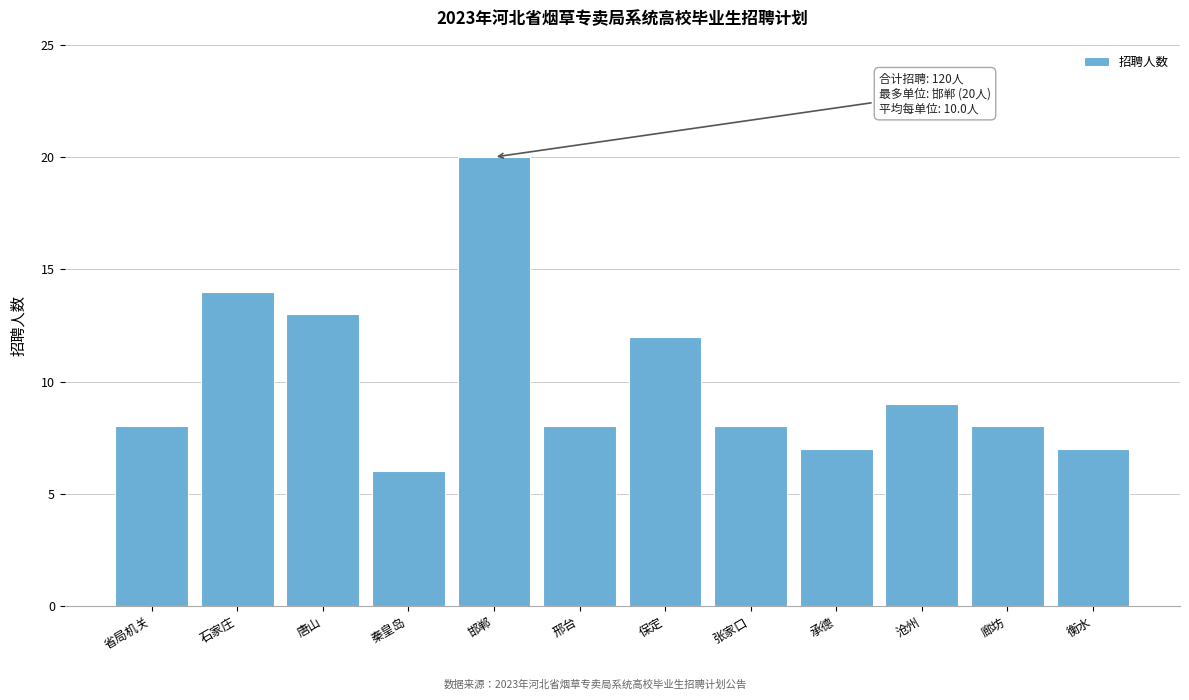

Reading left to right, extract all data points from this chart.

省局机关=8	石家庄=14	唐山=13	秦皇岛=6	邯郸=20	邢台=8	保定=12	张家口=8	承德=7	沧州=9	廊坊=8	衡水=7